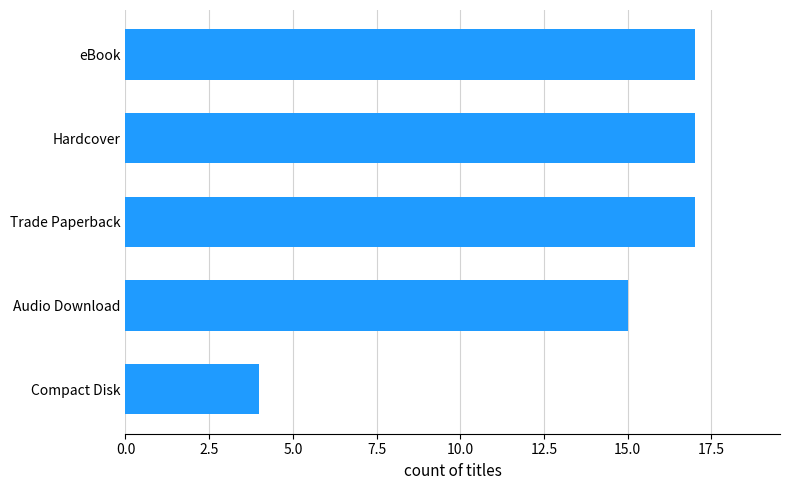

What is the difference between the maximum and minimum values?

13